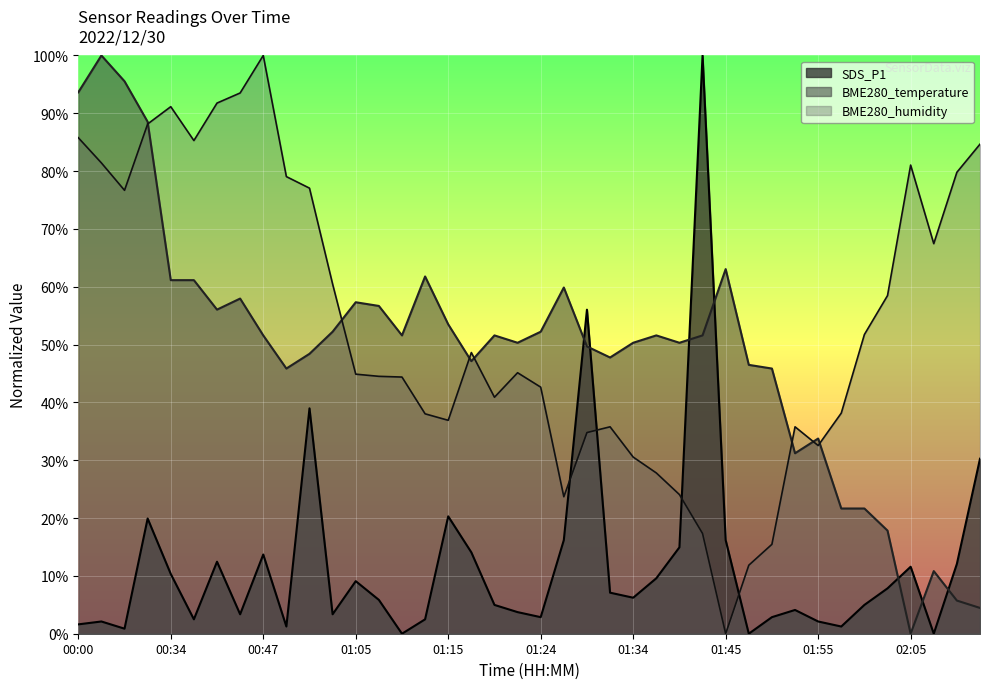

Rank the categories by BME280_temperature value from lowest to highest.

02:05, 02:13, 02:10, 02:08, 02:03, 01:58, 02:00, 01:53, 01:55, 00:57, 01:50, 01:48, 01:17, 01:32, 01:00, 01:29, 01:22, 01:34, 01:39, 00:47, 01:10, 01:19, 01:37, 01:42, 01:02, 01:24, 01:15, 00:39, 01:07, 01:05, 00:44, 01:27, 00:34, 00:36, 01:12, 01:45, 00:10, 00:00, 00:05, 00:03